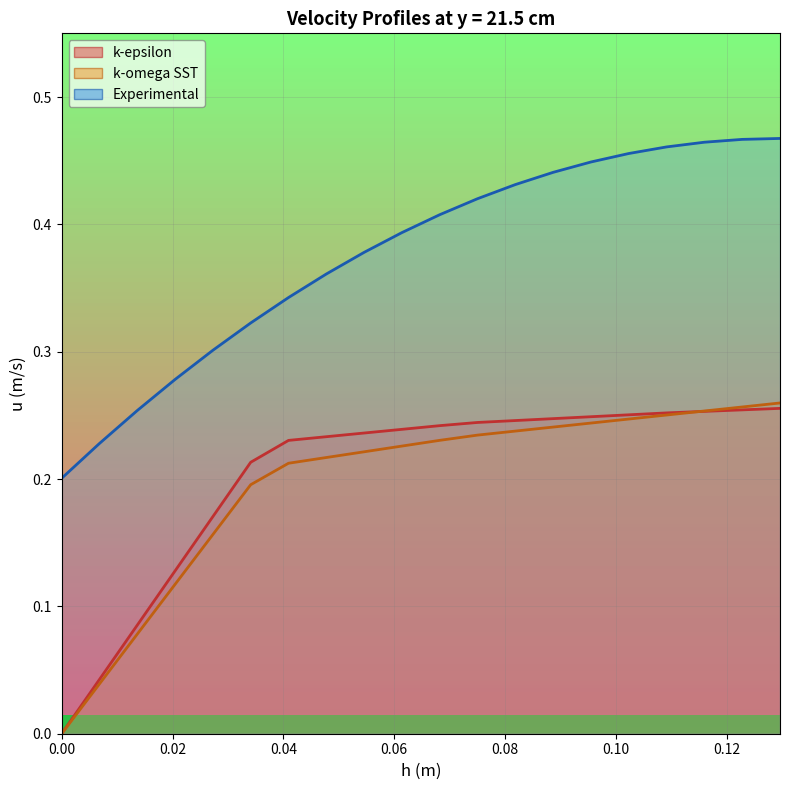

The value of k-omega SST at 0.06819473684210525 is 0.1. True or false?

False